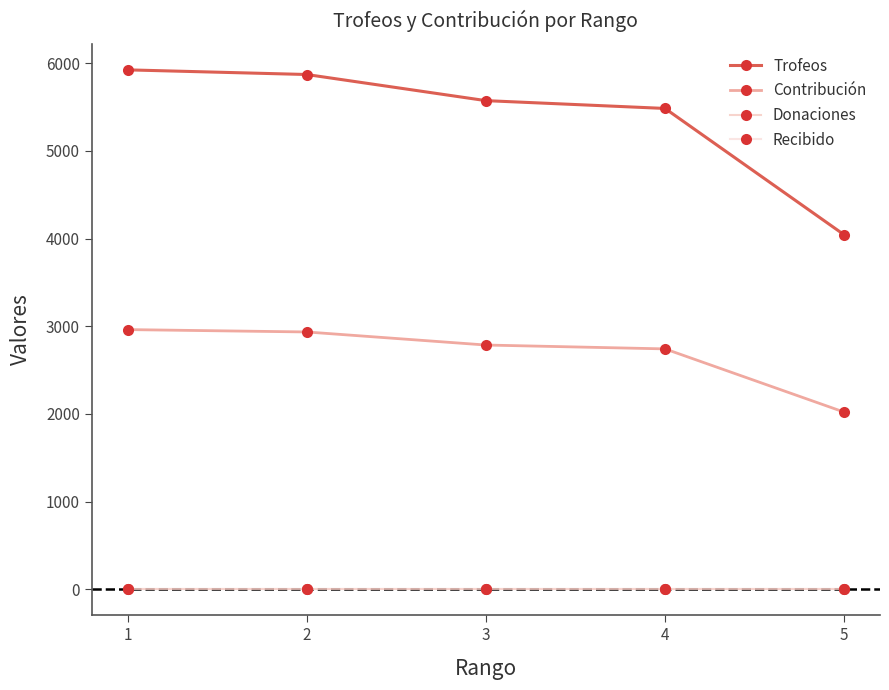

Does the chart have visible grid lines?

No